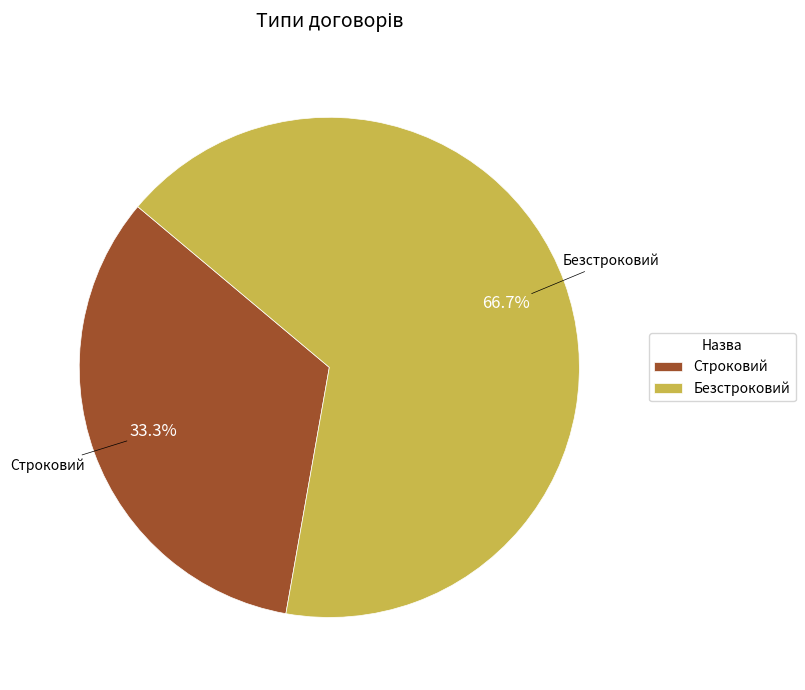

Which category has the biggest portion of the pie?

Безстроковий